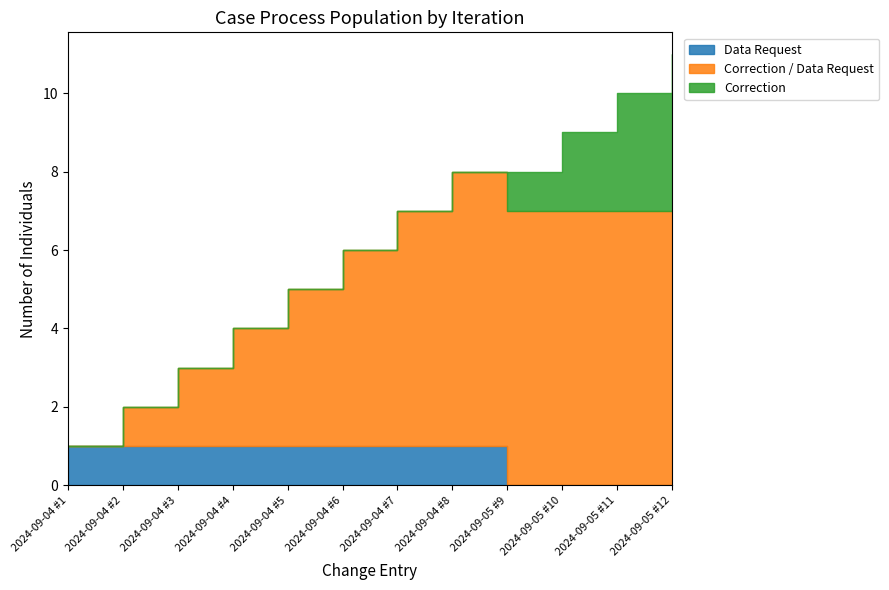

How many positive values does the Correction / Data Request series have?

11